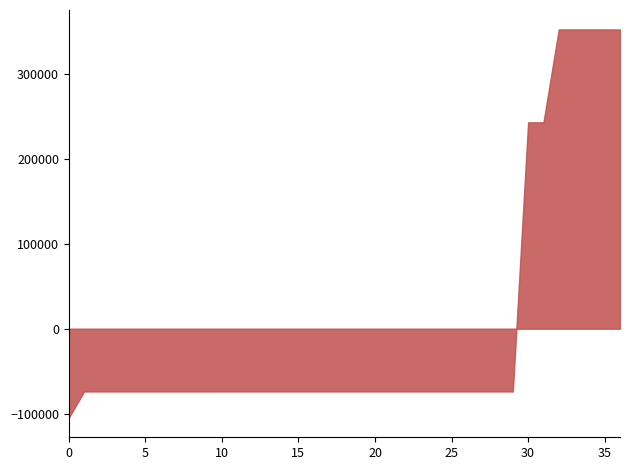

What is the difference between the maximum and minimum values?

456707.0